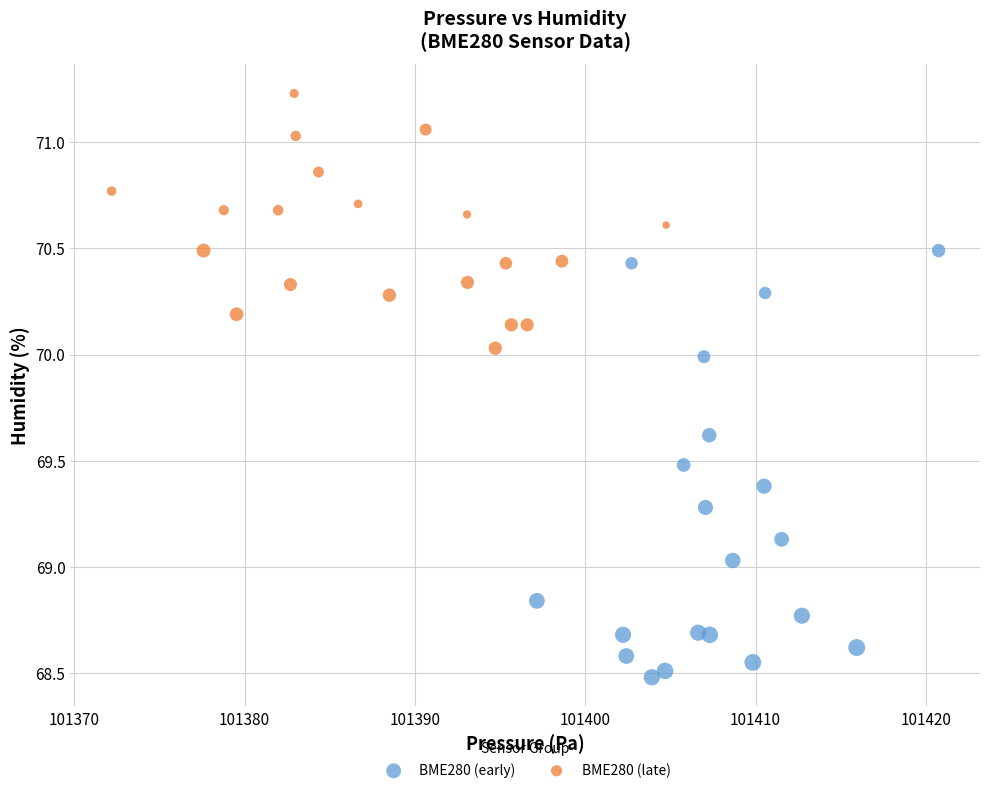

What are all the series names shown in the legend?

BME280 (early), BME280 (late)